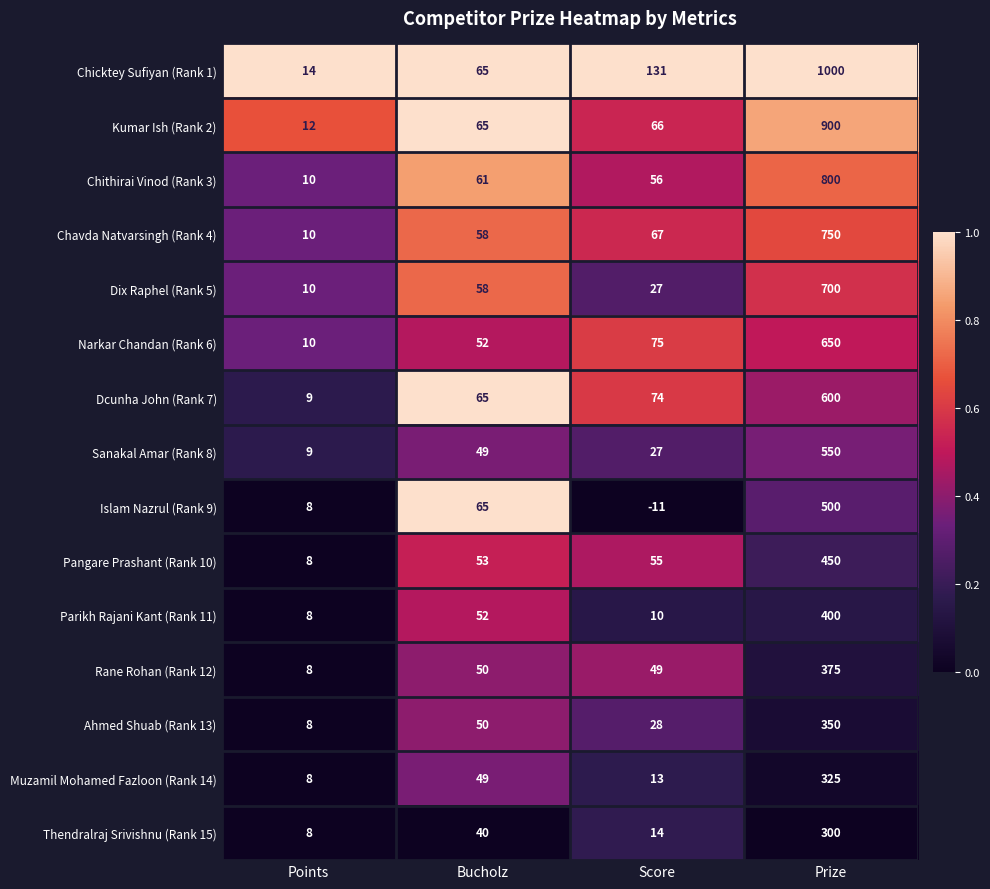

What is the total value across all series at Points?

140